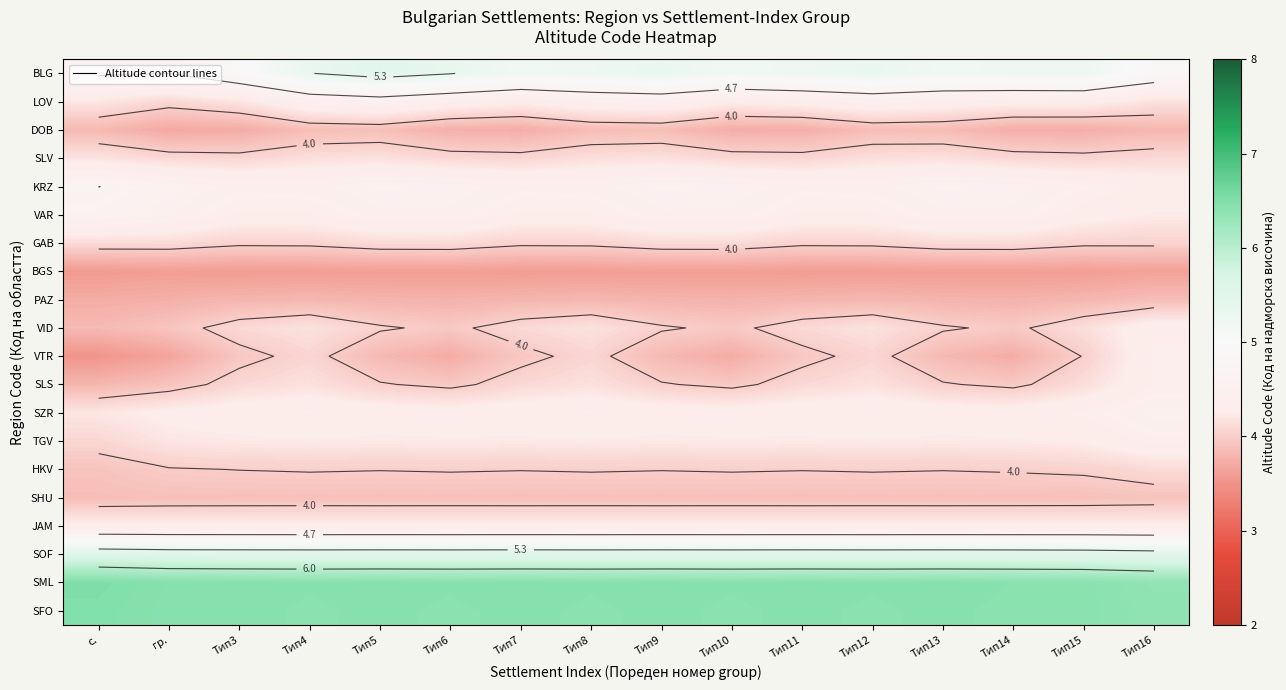

What is the average value of the KRZ series?

4.5